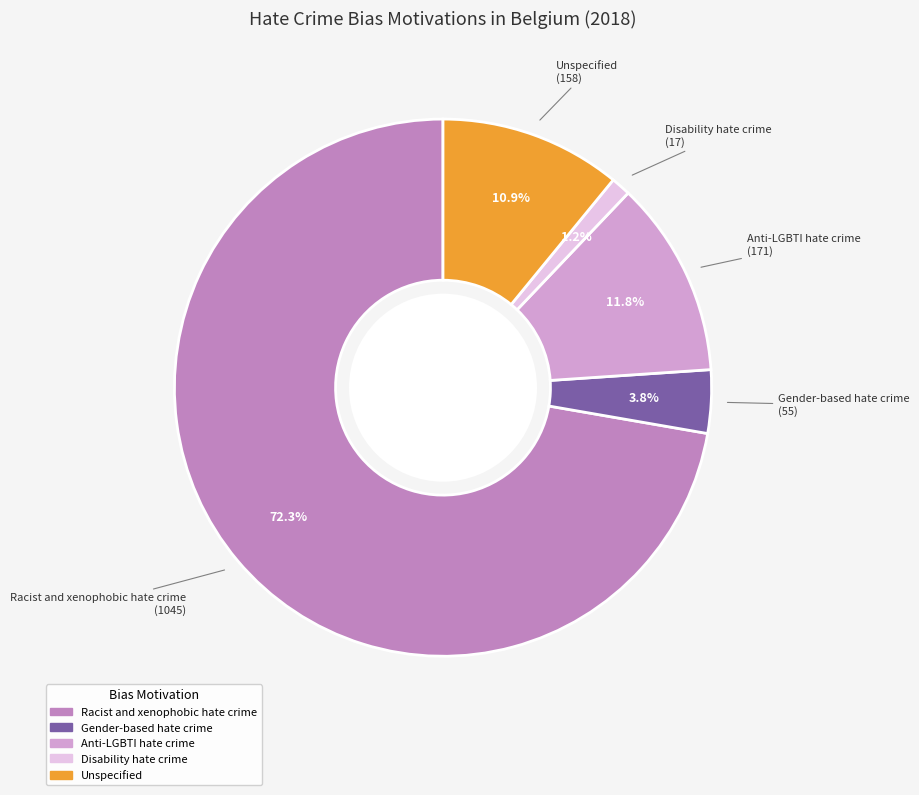

How many slices are in this pie chart?

5